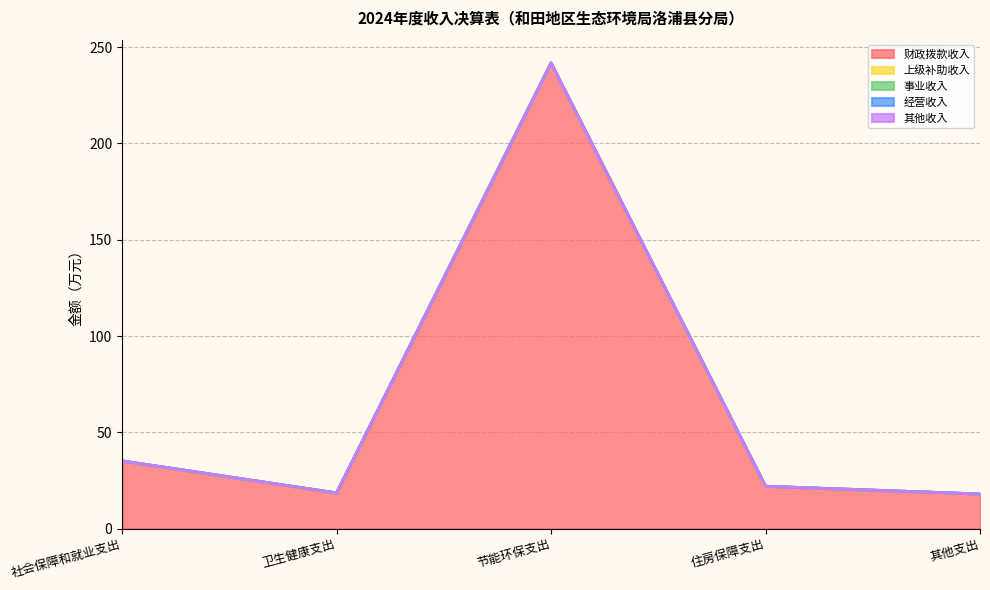

Count the number of categories in the chart.

5